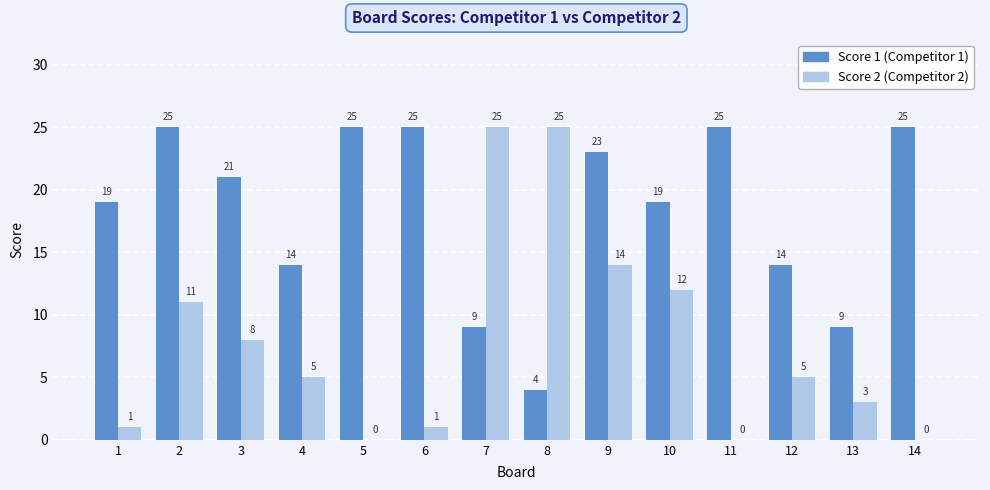

At which category is the sum across all series the highest?

9